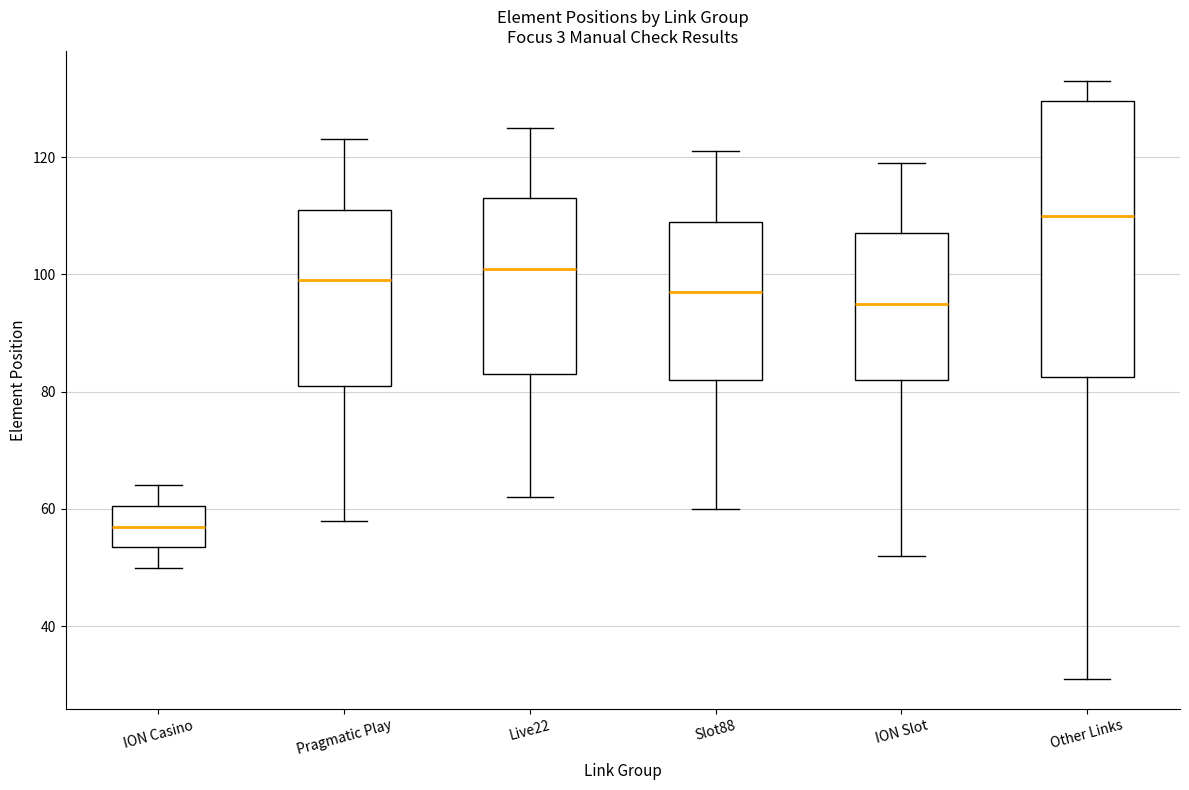

Where is the upper edge of the box for ION Slot on the y-axis? The values are not printed on the chart, so give them approximately, as read against the axis.

108